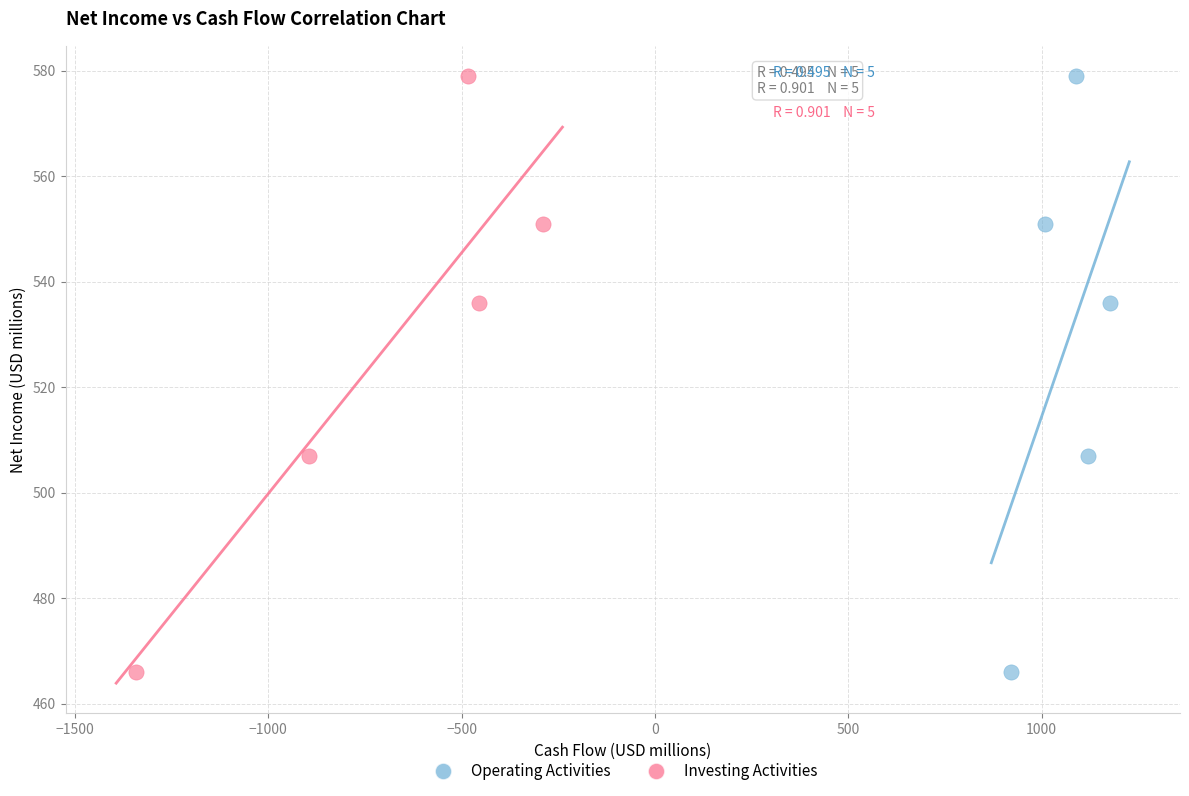

What are all the series names shown in the legend?

Operating Activities, Investing Activities